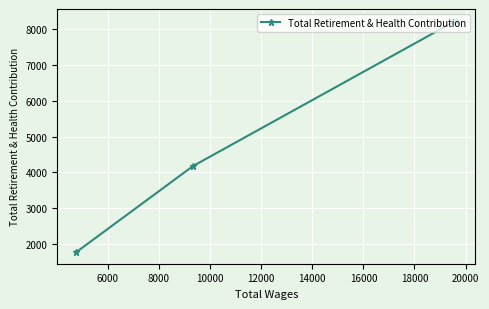

What is the value of the 1st point from the left?

1774